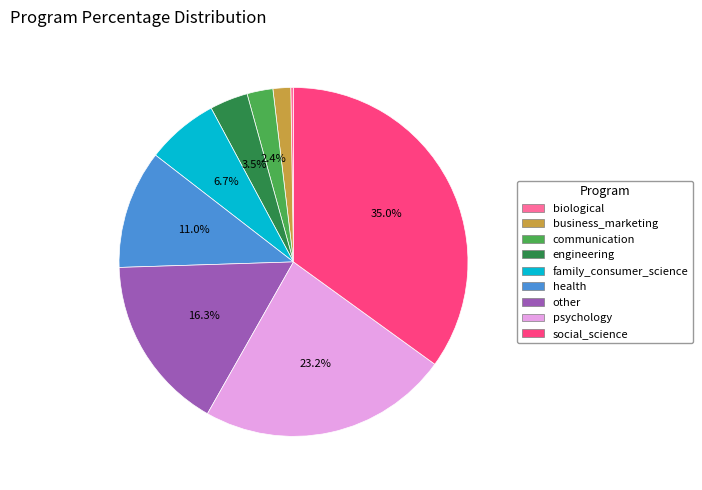

Between social_science and engineering, which is larger?

social_science